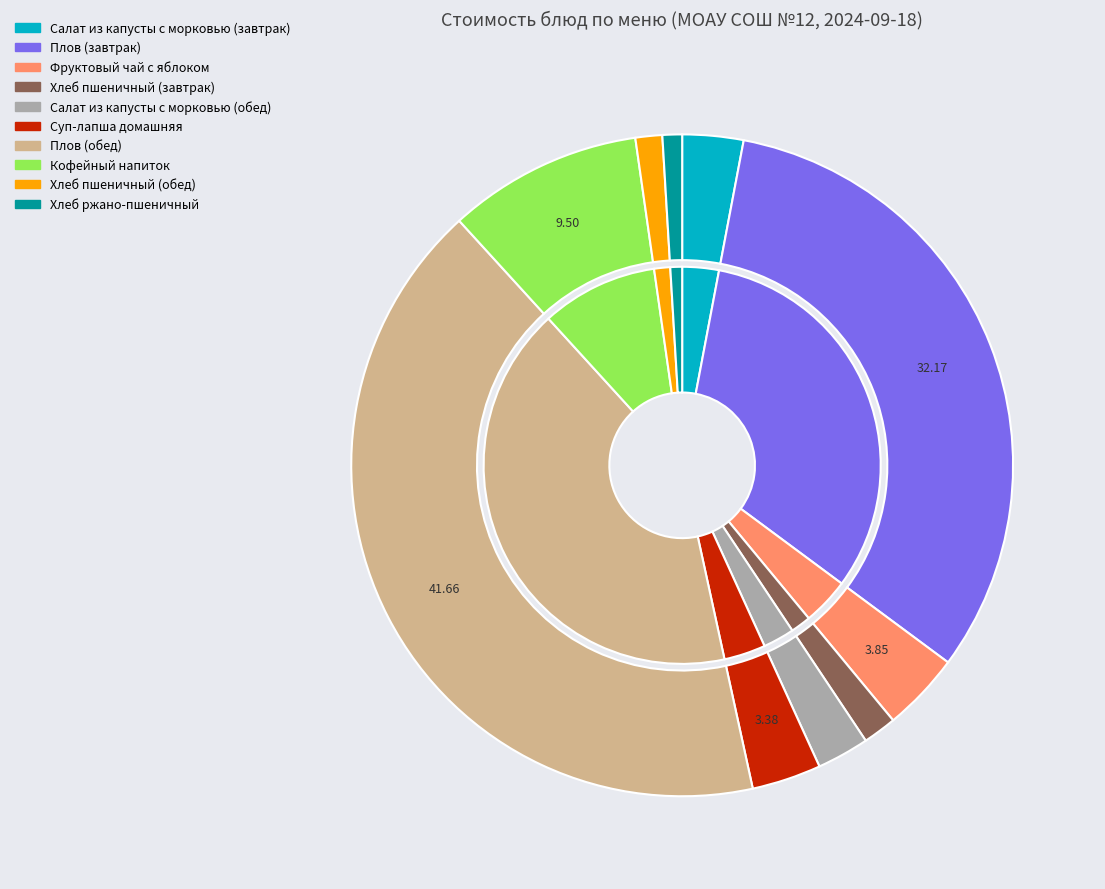

True or false: Хлеб пшеничный (обед) accounts for 11% of the total.

False